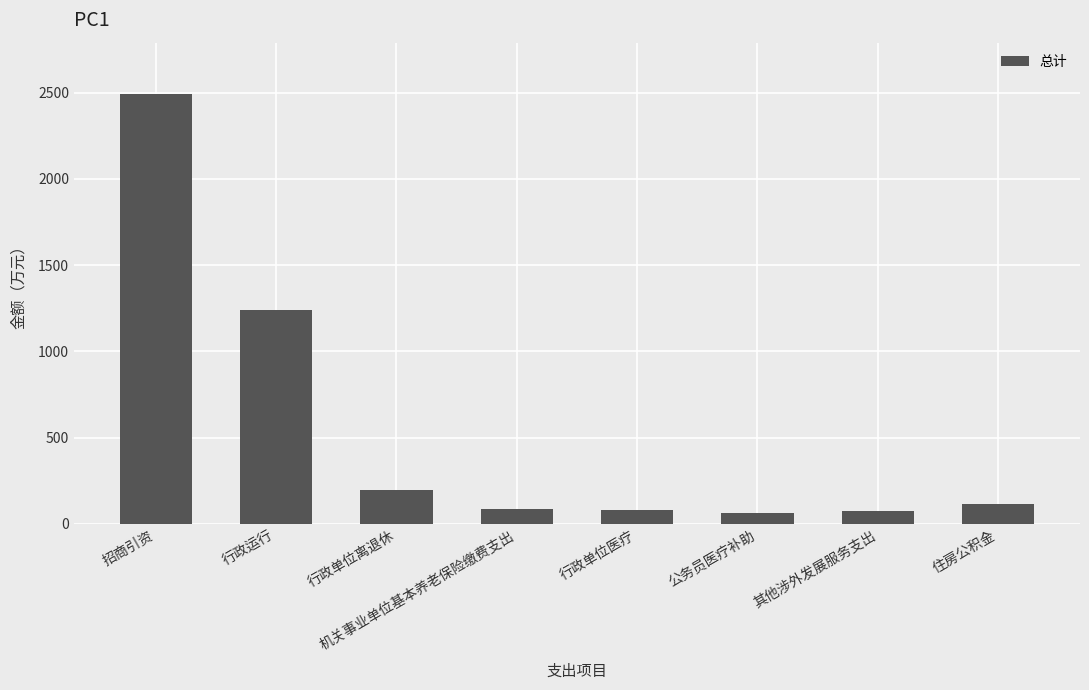

Between 行政运行 and 行政单位离退休, which is larger?

行政运行